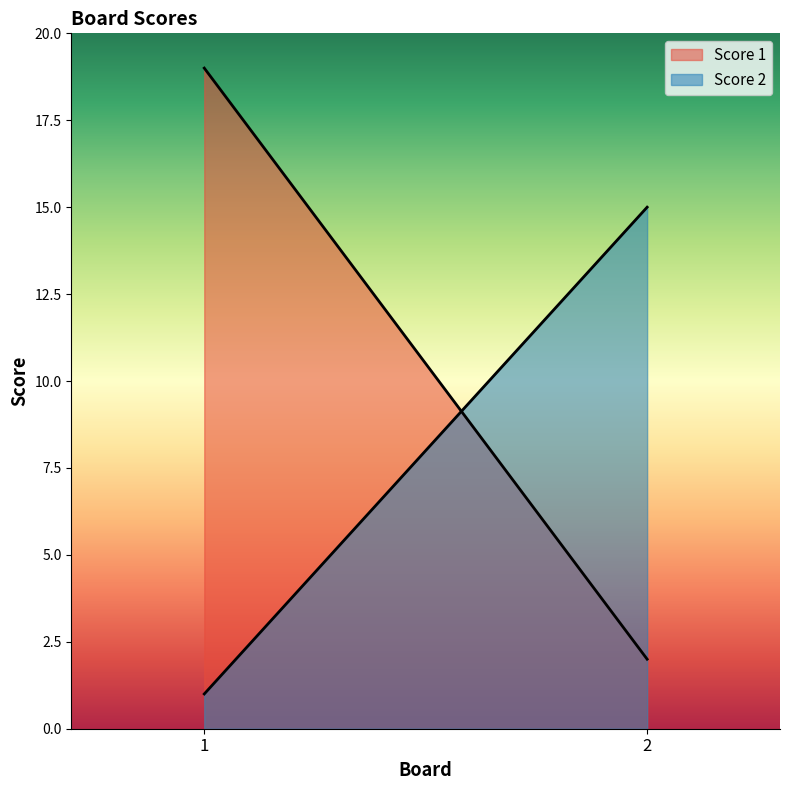

At which category is the sum across all series the highest?

1